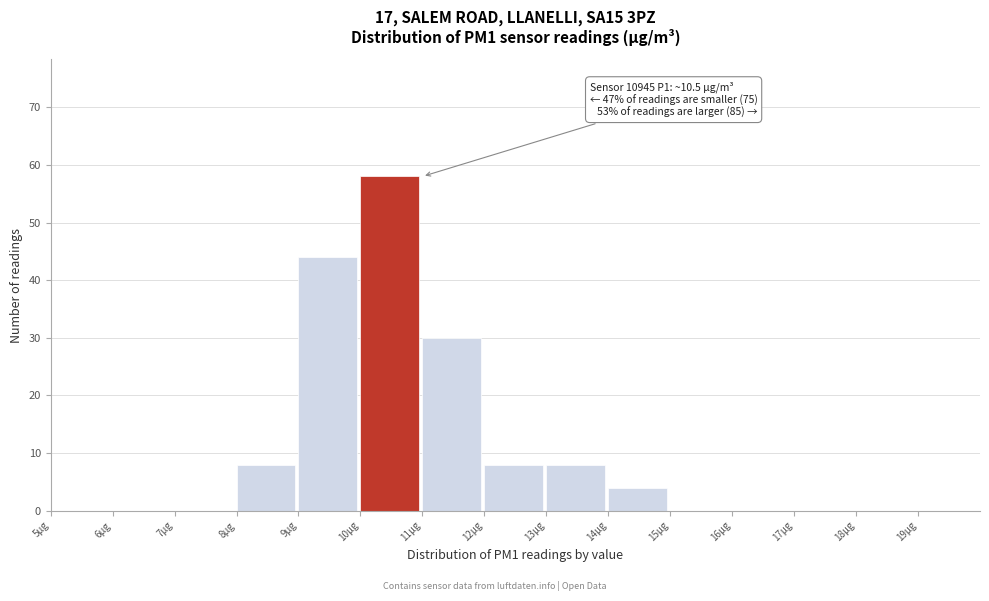

Which range on the x-axis has the tallest bar?

10 to 11